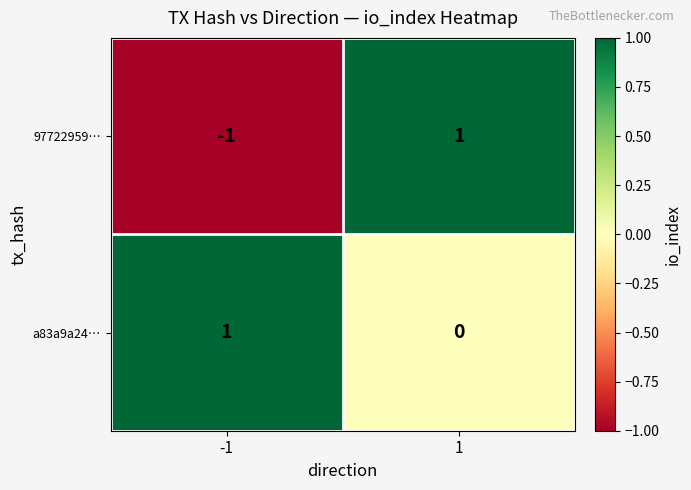

Reading left to right, what are all the values shown in this chart?

97722959…: -1=-1	1=1
a83a9a24…: -1=1	1=0